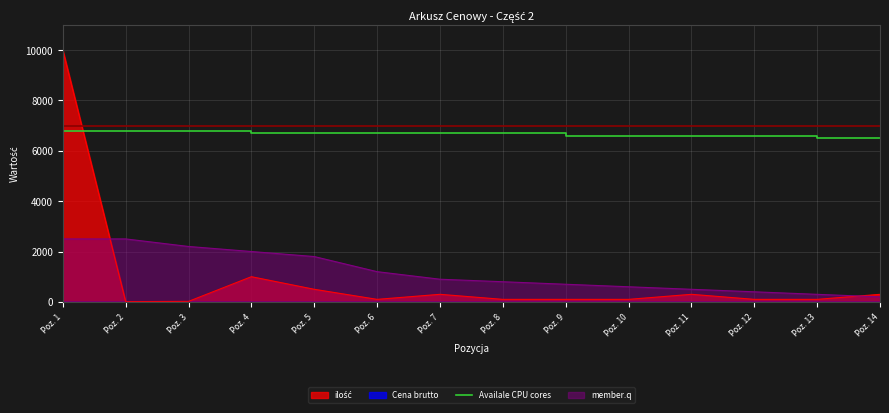

What is the sum of the values at Poz. 10 and Poz. 11?

13200